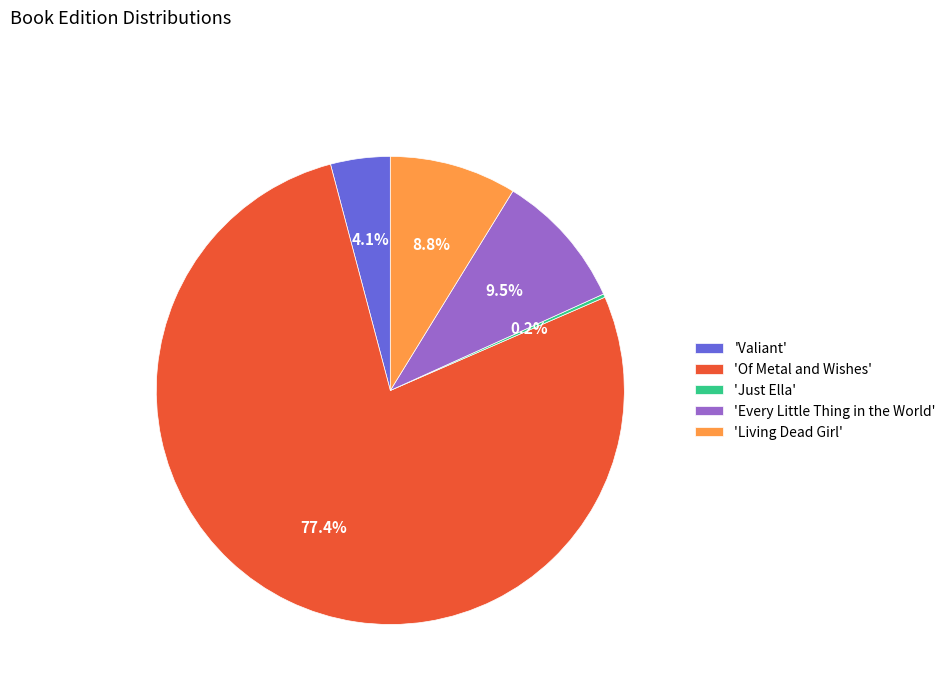

What is the majority slice?

'Of Metal and Wishes'